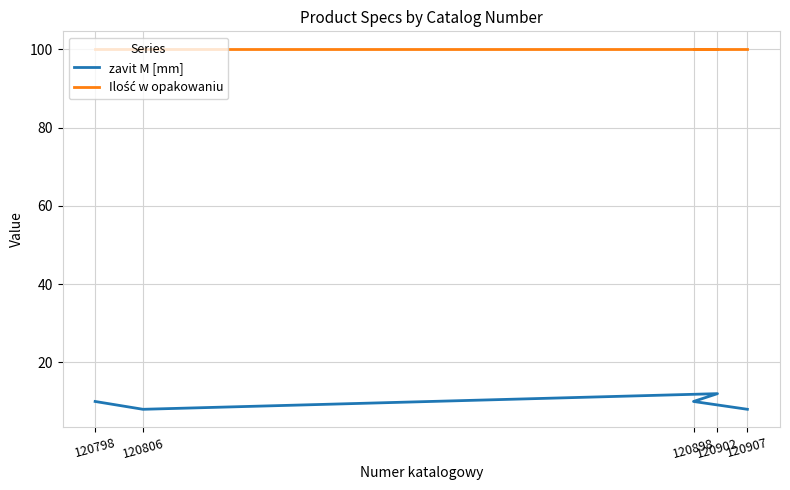

Is it true that zavit M [mm] equals 17 at 120898?

False